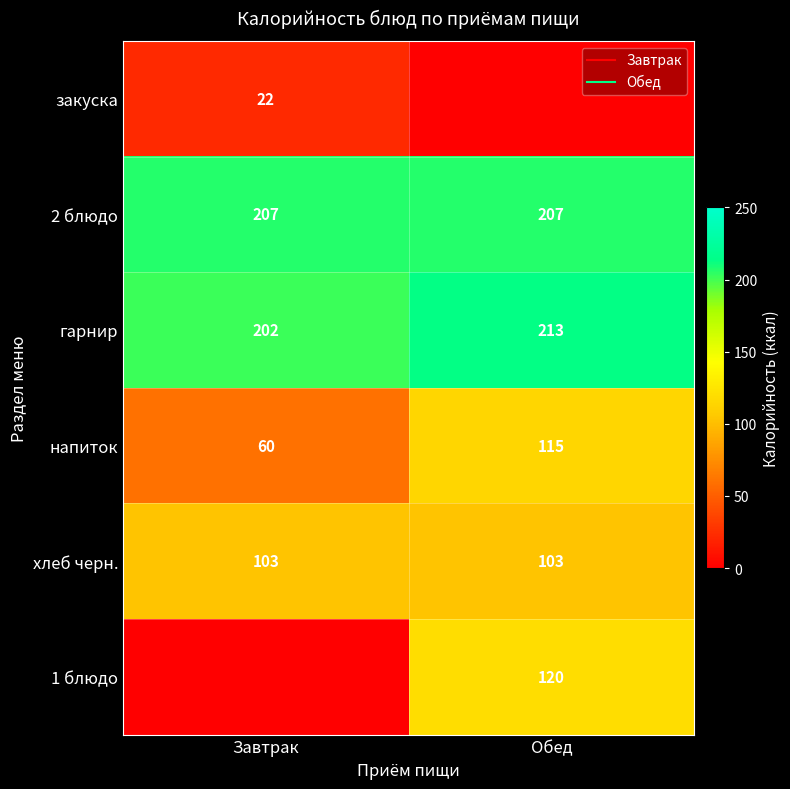

Read the 1 блюдо value at Обед, to the nearest 5.

120